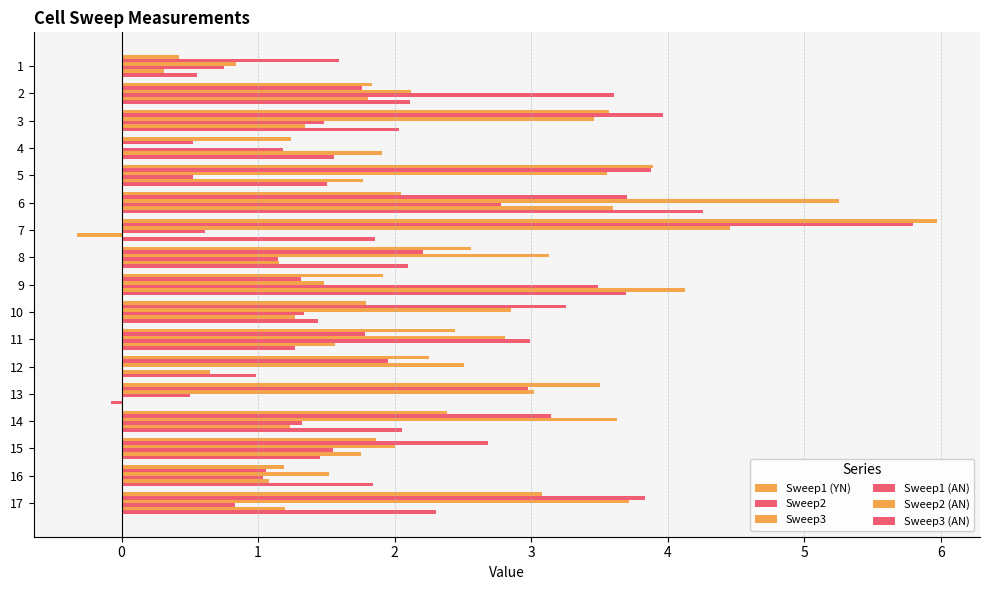

Count the number of data series in this chart.

6